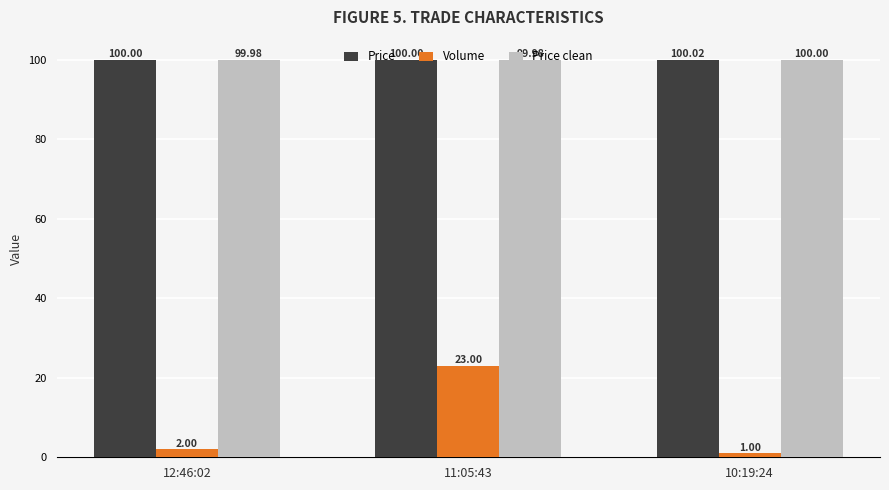

How many groups of bars are there?

3